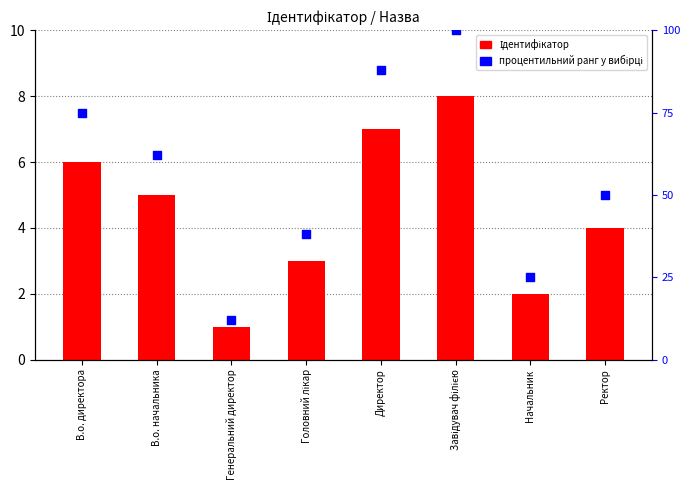

Which series has the largest Y range (max minus min)?

процентильний ранг у вибірці